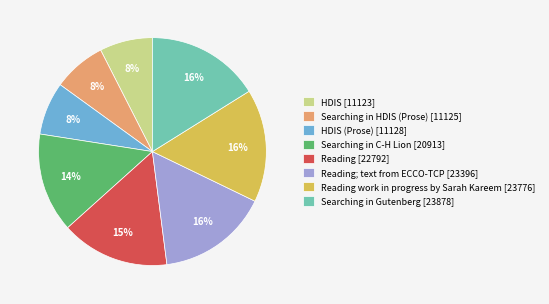

What is the ratio of the value at Reading; text from ECCO-TCP [23396] to the value at Reading work in progress by Sarah Kareem [23776]?

1.0